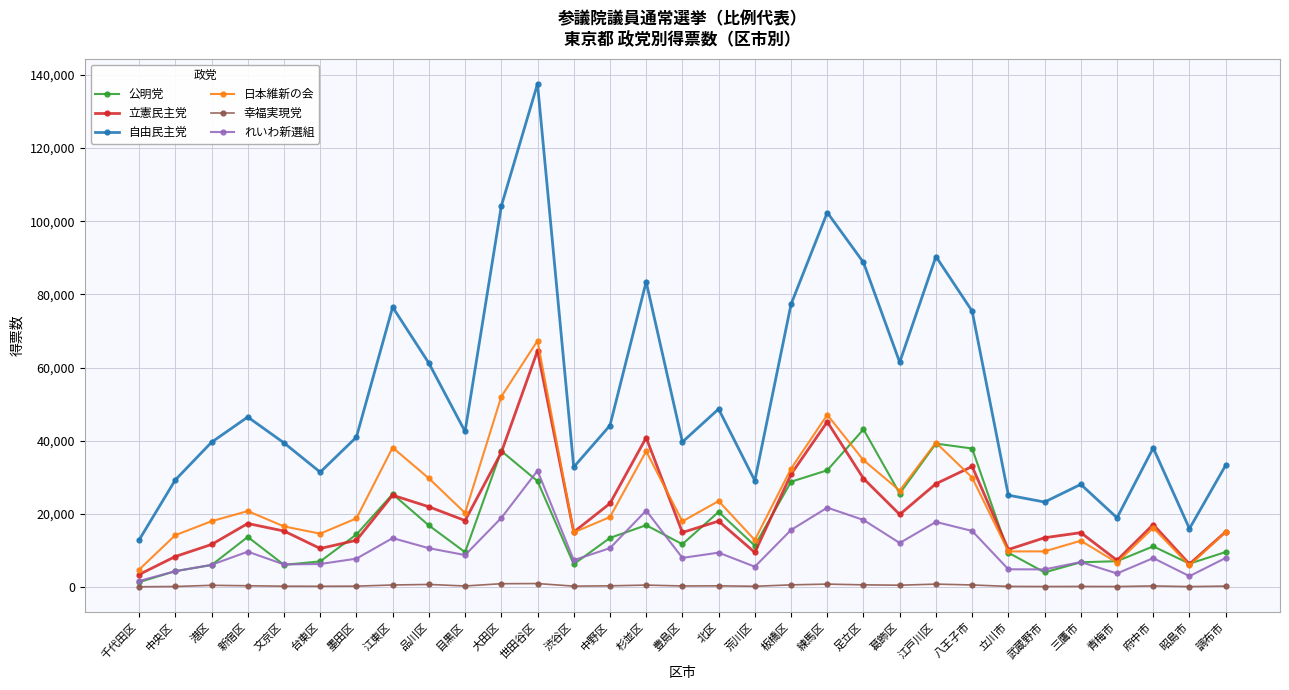

What is the value of the 立憲民主党 point at the 3rd from the left?

11632.4